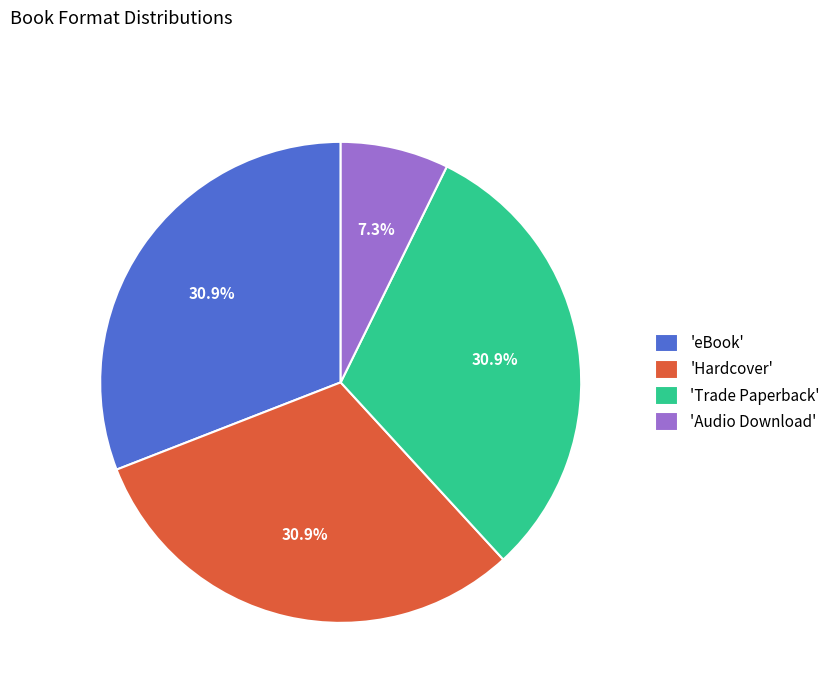

Is there a majority slice in this chart?

No